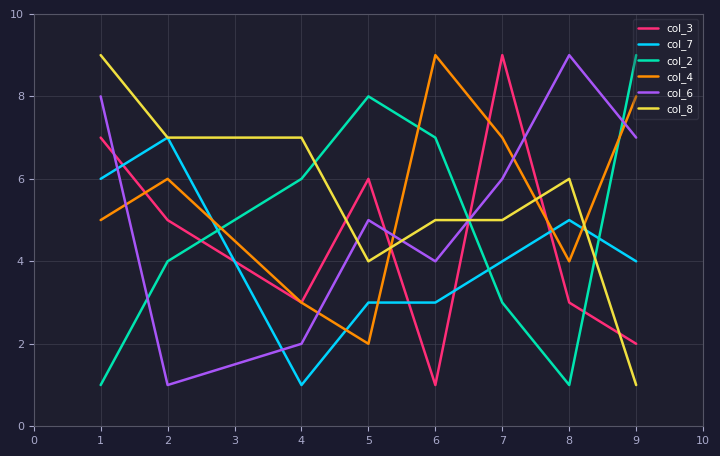

Rank the series at 6 from highest to lowest value.

col_4, col_2, col_8, col_6, col_7, col_3